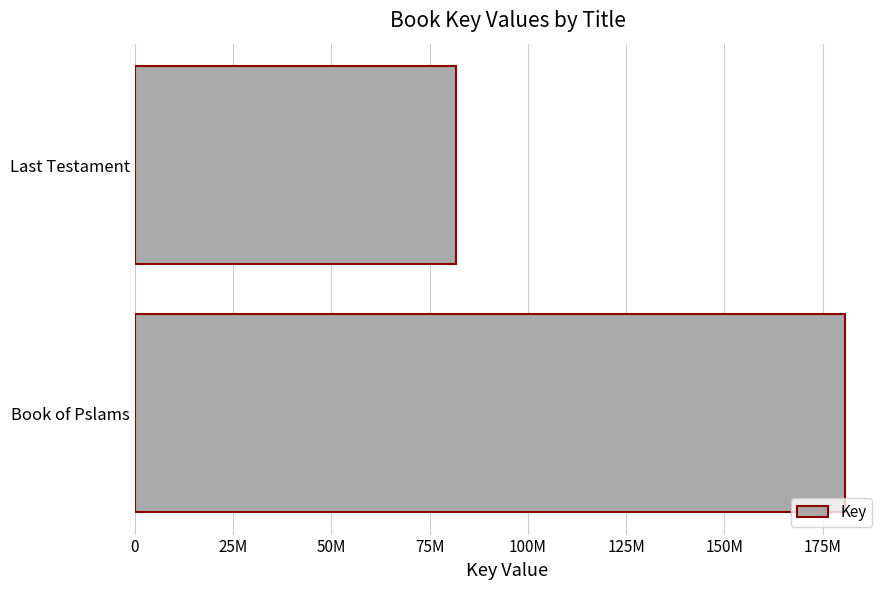

Does the chart contain any negative values?

No